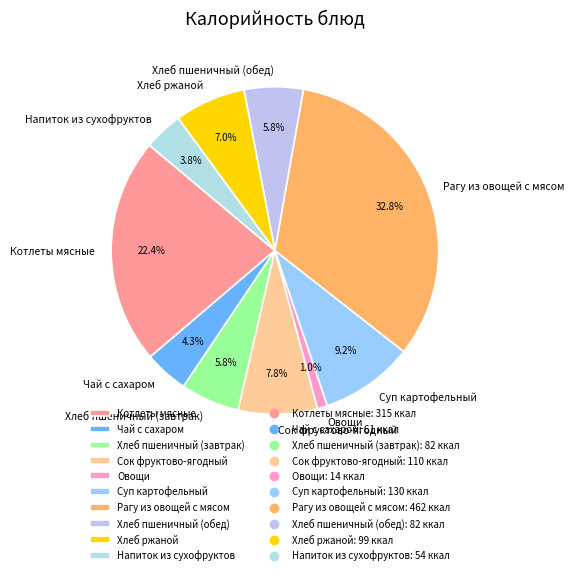

To the nearest percent, what percentage of the pie is Хлеб ржаной?

7%